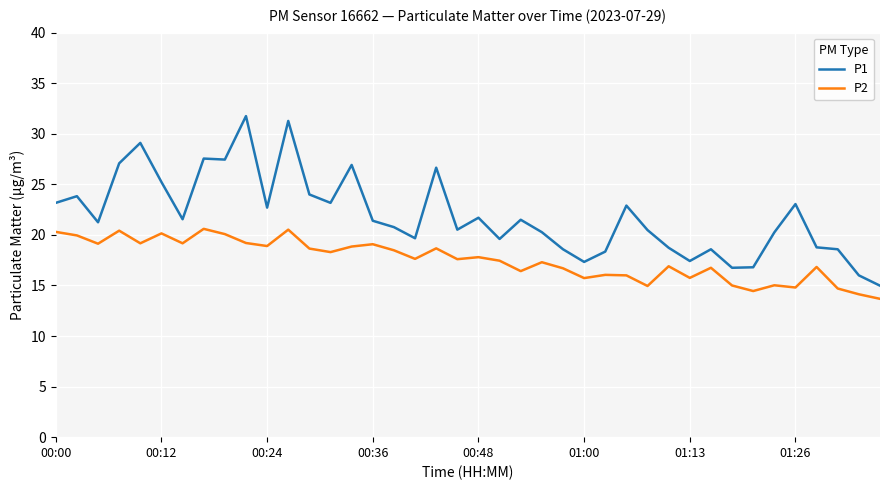

What is the maximum value shown in the chart?

31.8